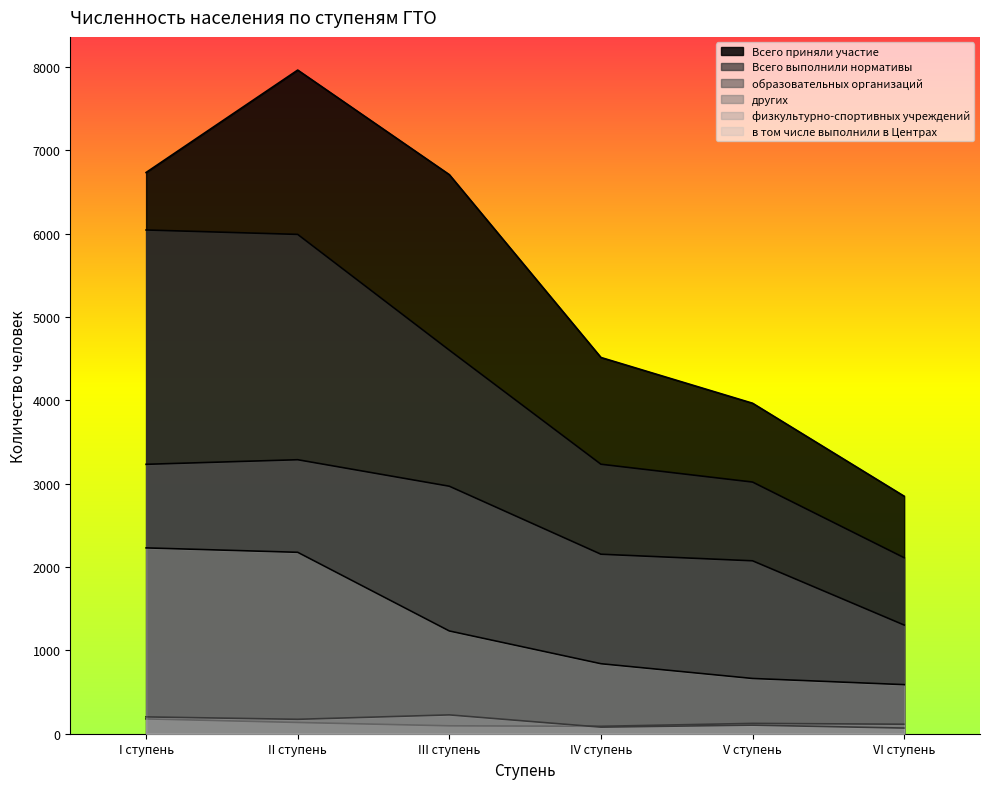

At which category is the sum across all series the highest?

II ступень